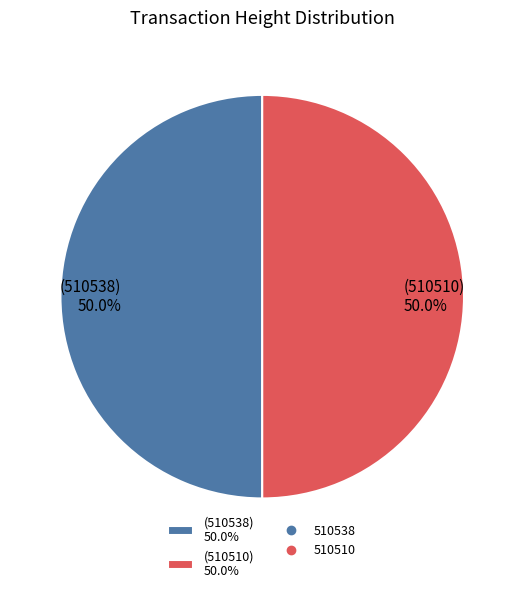

What is the total percentage of (510538) 50.0% and (510510) 50.0%?

100.0%